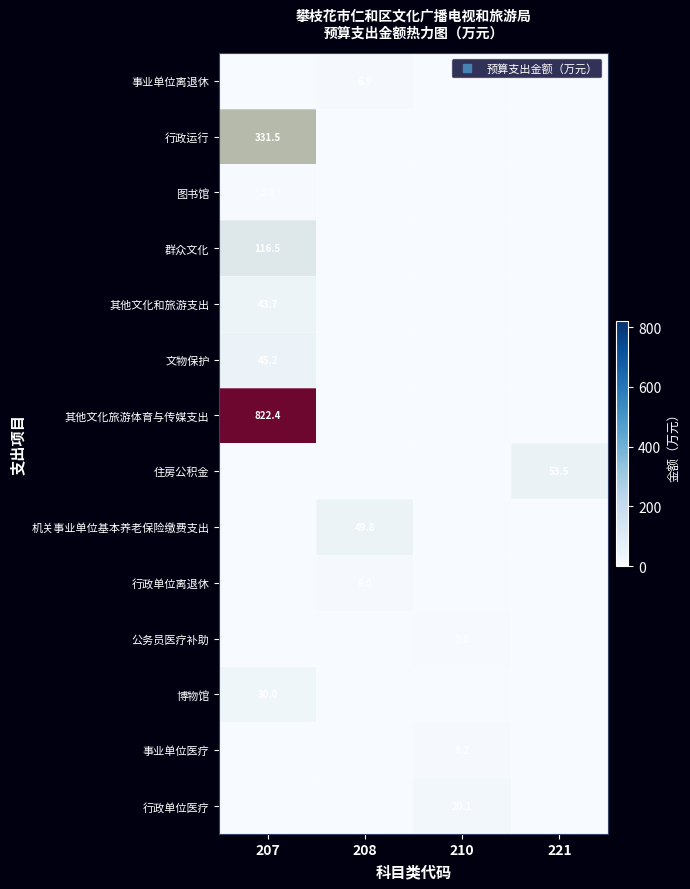

Which category has the highest value in the 博物馆 series?

207